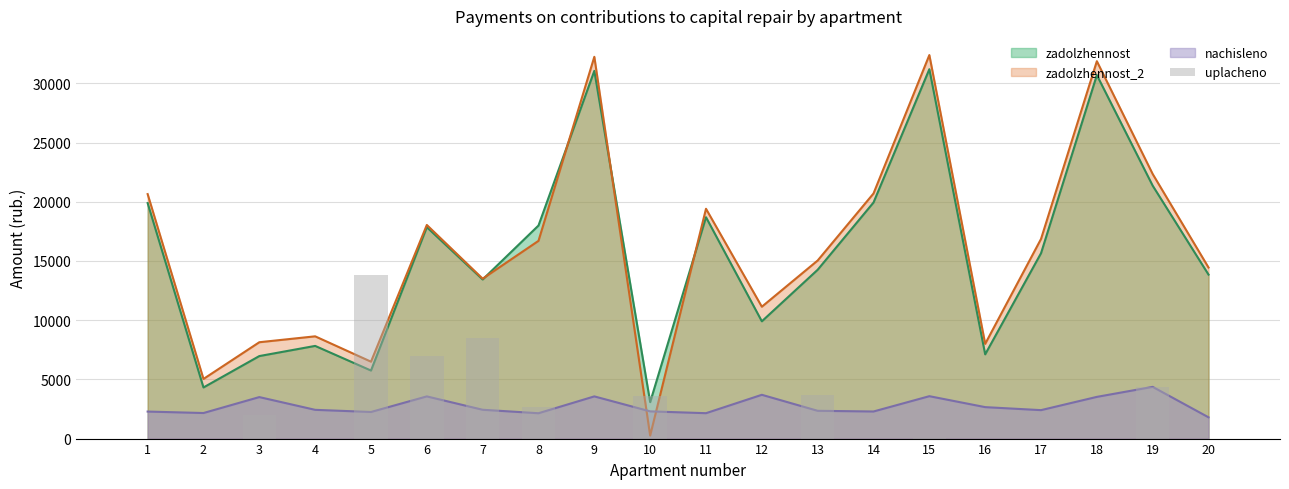

List the labels in order of value, smallest first.

1, 2, 4, 9, 11, 12, 14, 16, 17, 18, 20, 15, 3, 8, 10, 13, 19, 6, 7, 5